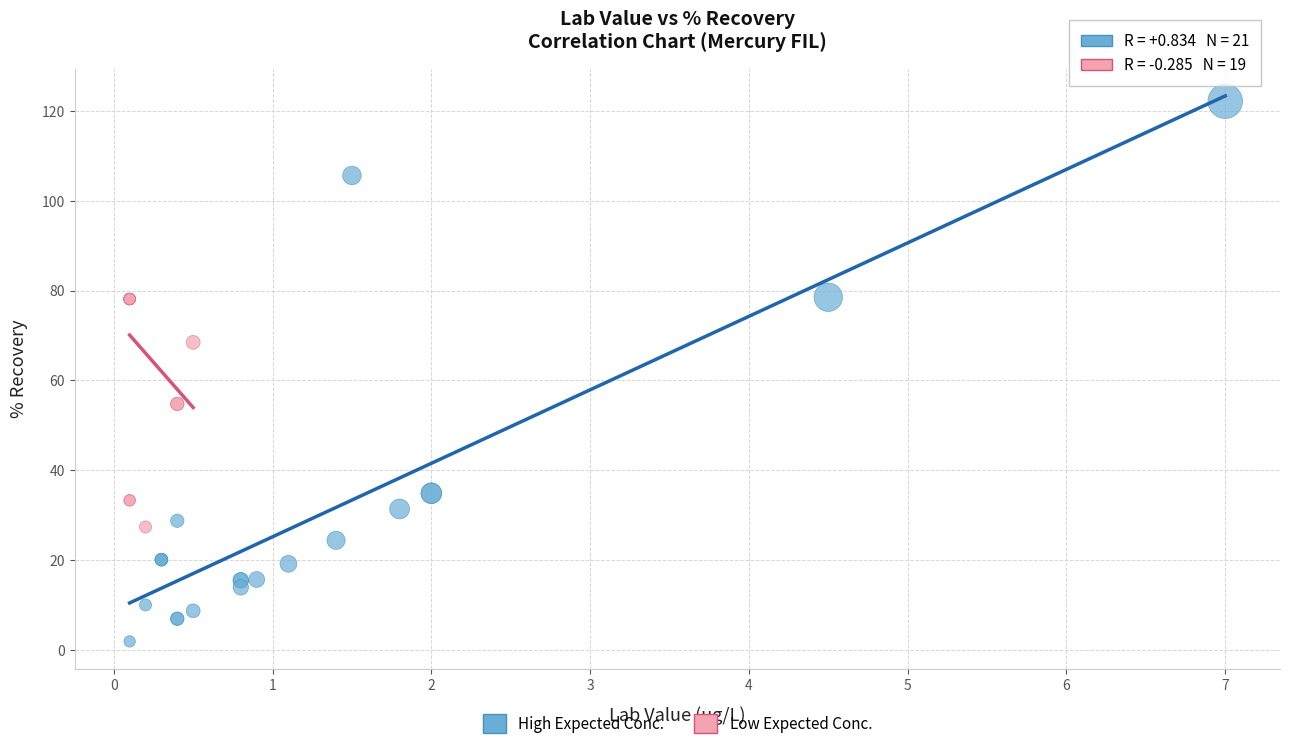

Which series contains the highest Y value?

High Expected Conc.